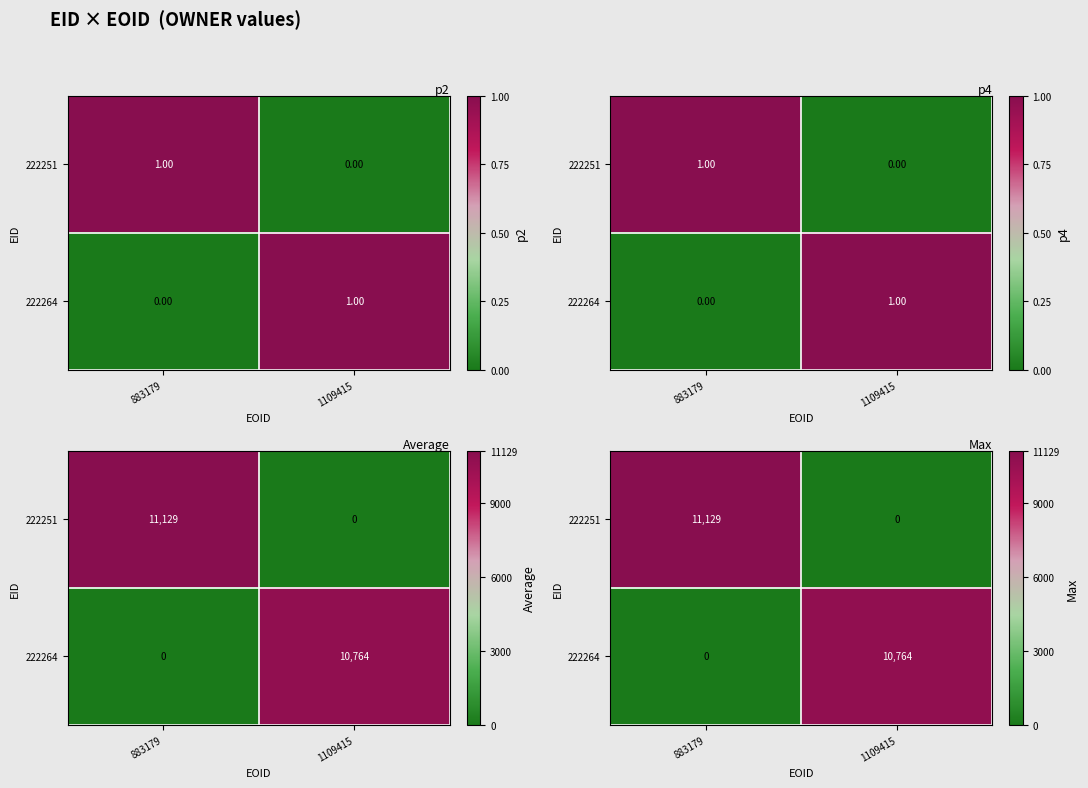

How many data points in 222251 are less than 11129?

1